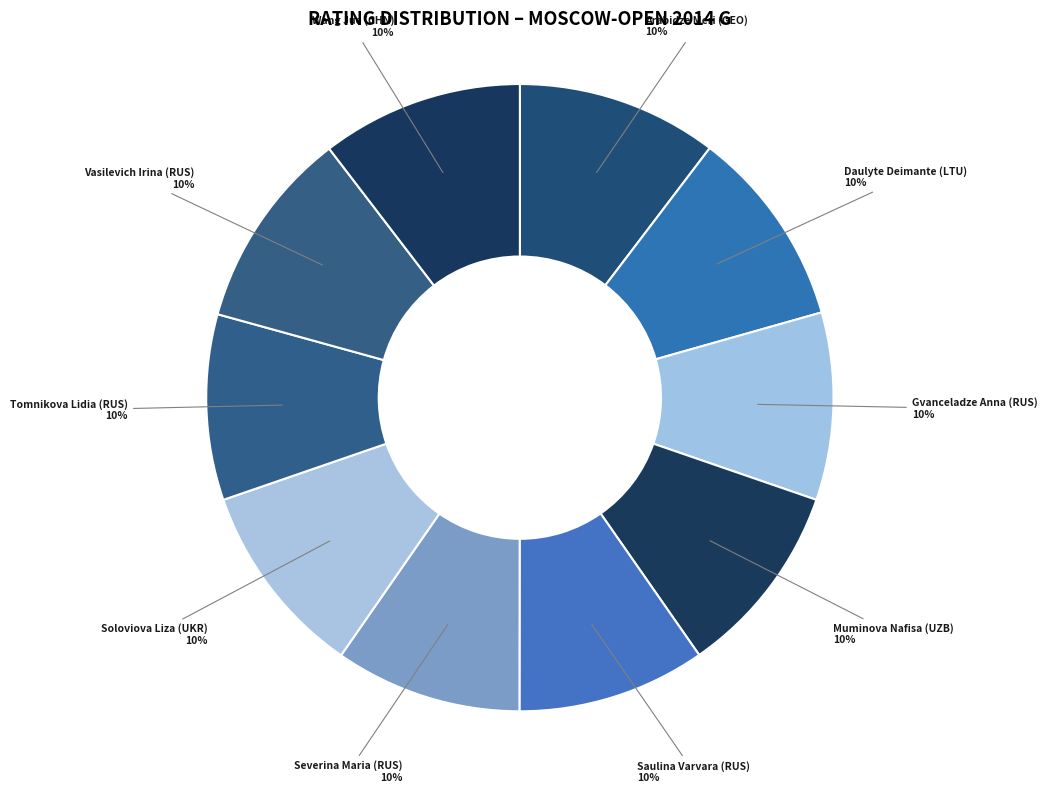

What percentage is the Daulyte Deimante (LTU) slice, to the nearest percent?

10%